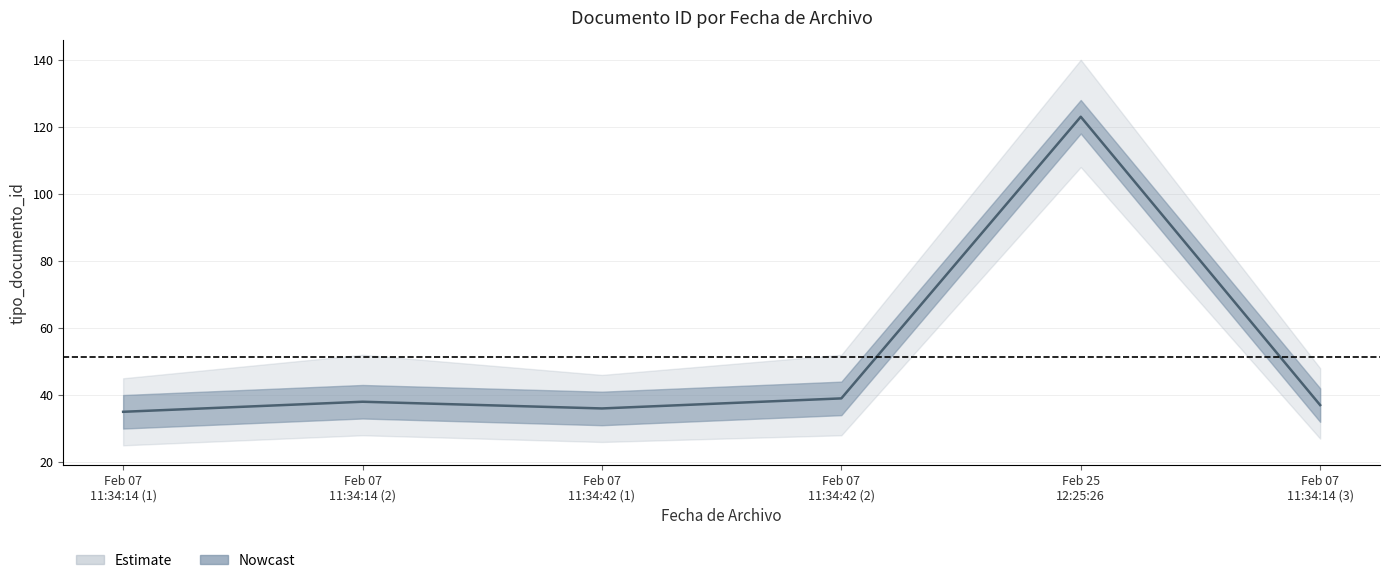

List the labels in order of value, smallest first.

Feb 07 11:34:14 (1), Feb 07 11:34:42 (1), Feb 07 11:34:14 (3), Feb 07 11:34:14 (2), Feb 07 11:34:42 (2), Feb 25 12:25:26